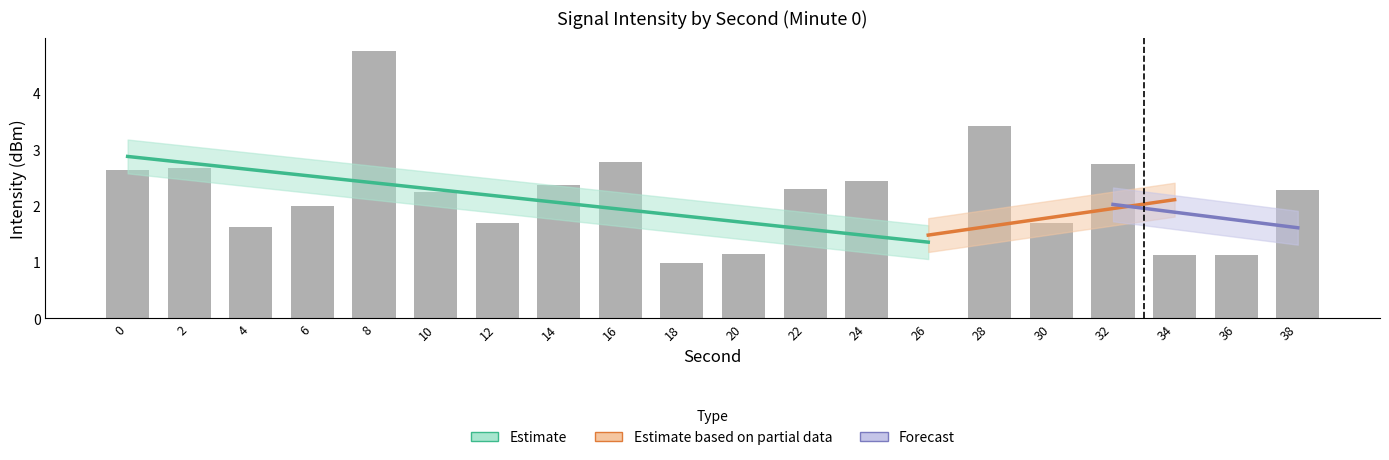

Does the chart contain stacked bars?

No